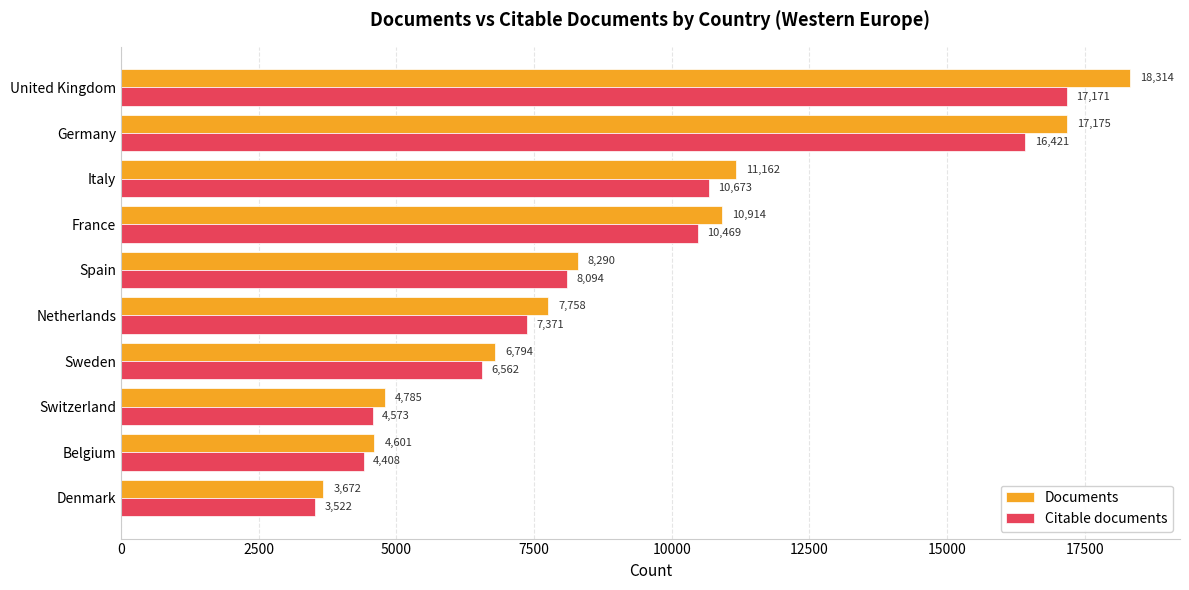

The Documents series shows 4571 at Sweden. True or false?

False